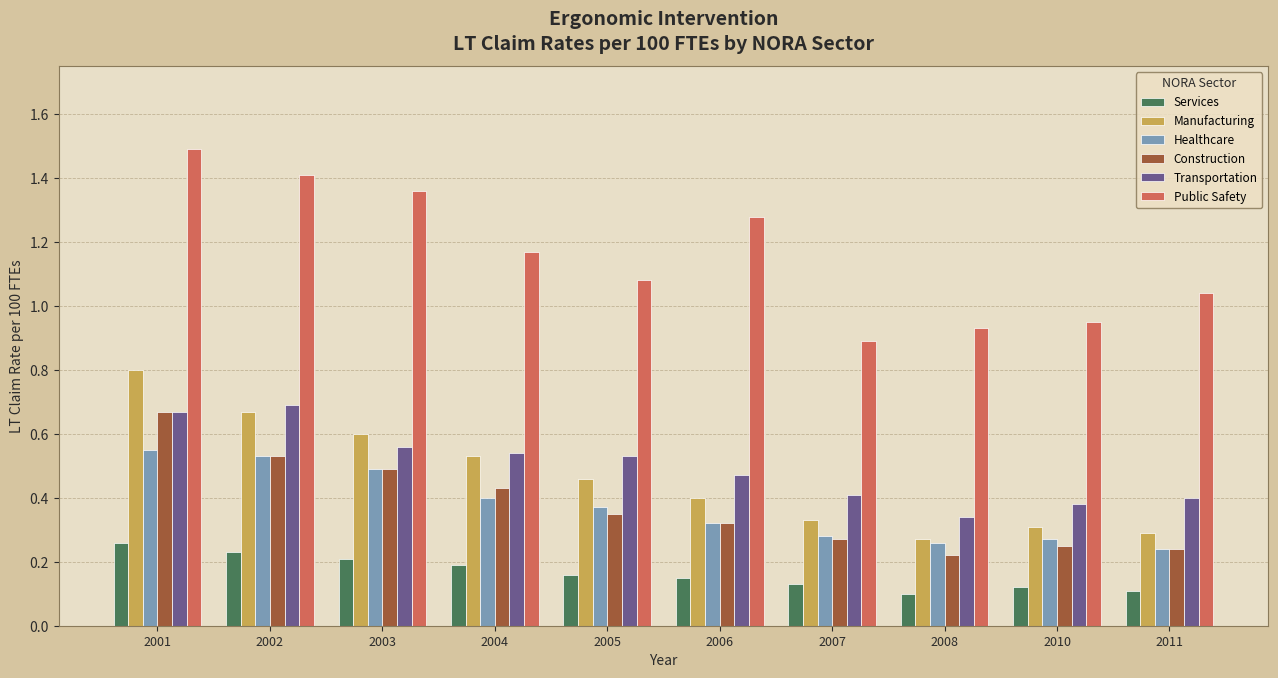

What are all the series names shown in the legend?

Services, Manufacturing, Healthcare, Construction, Transportation, Public Safety